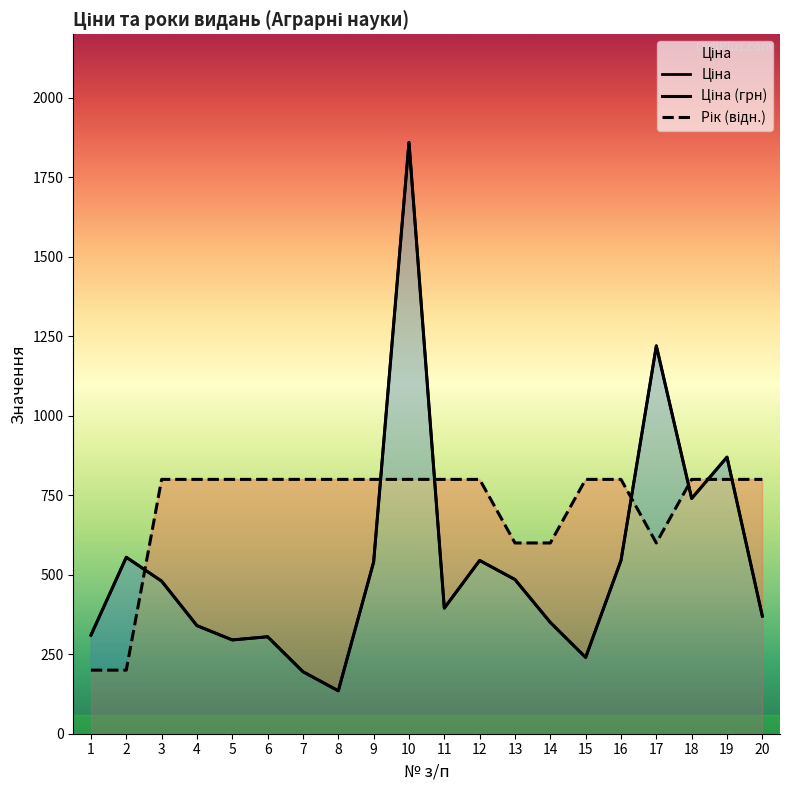

Which category has the highest value across all series?

10